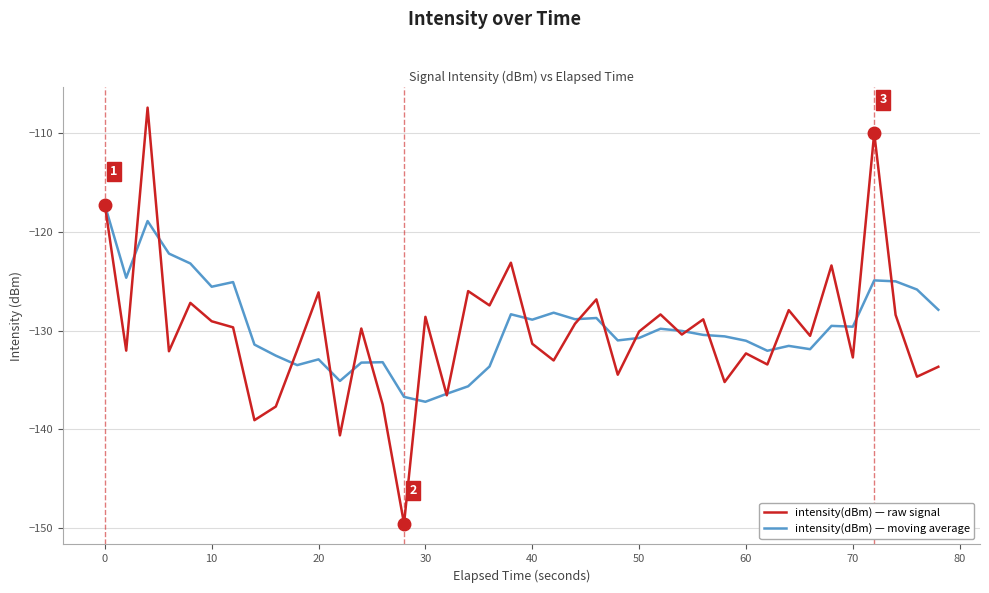

What are all the series names shown in the legend?

intensity(dBm) — raw signal, intensity(dBm) — moving average